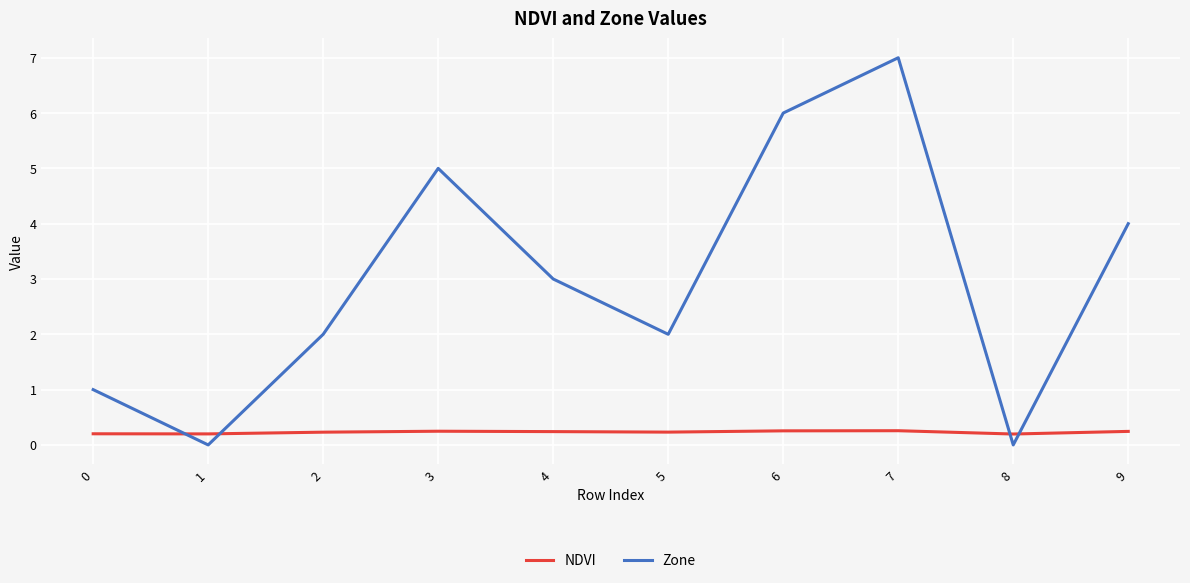

Rank the series by their average value, from highest to lowest.

Zone, NDVI